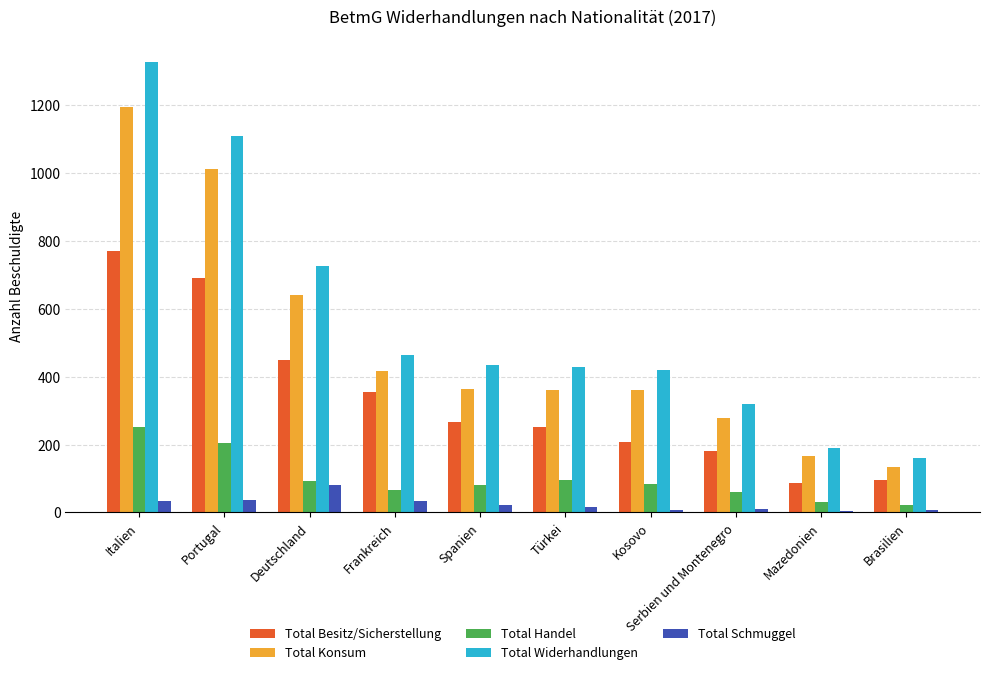

The Total Widerhandlungen series shows 764 at Spanien. True or false?

False